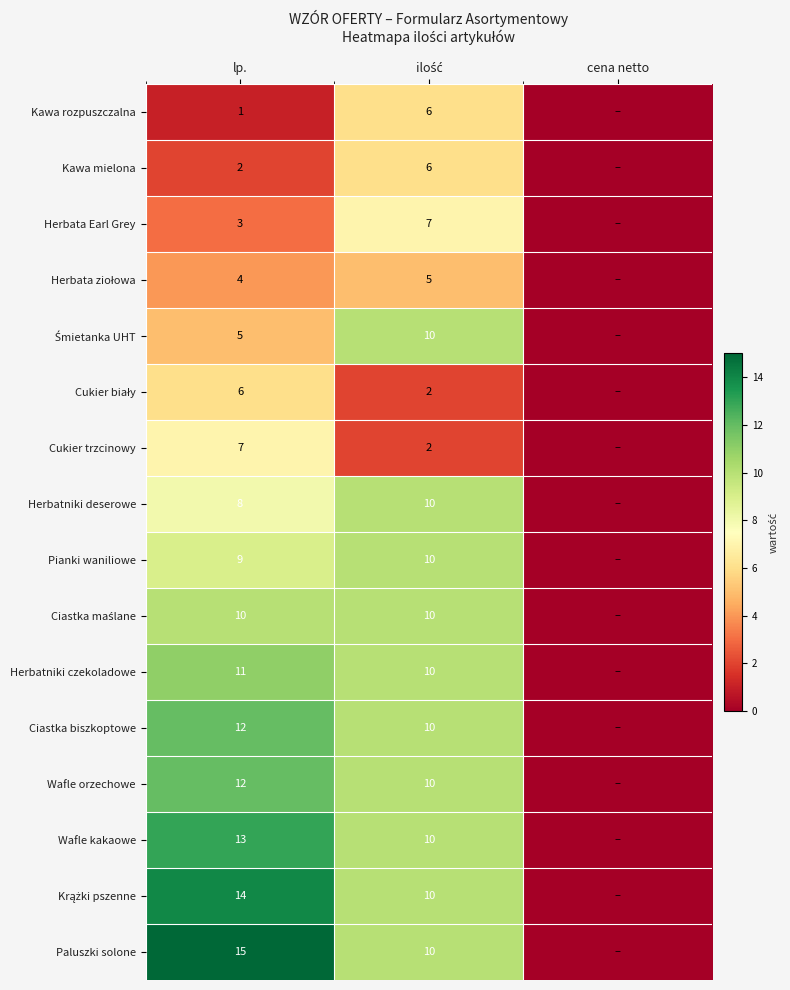

What is the spread (max minus min) of values at lp.?

14